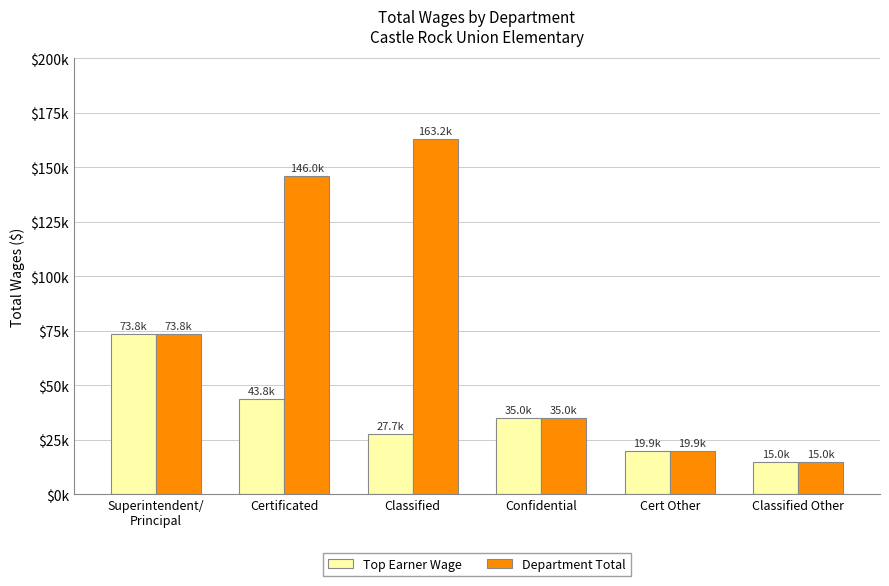

What is the average value of the Department Total series?

75491